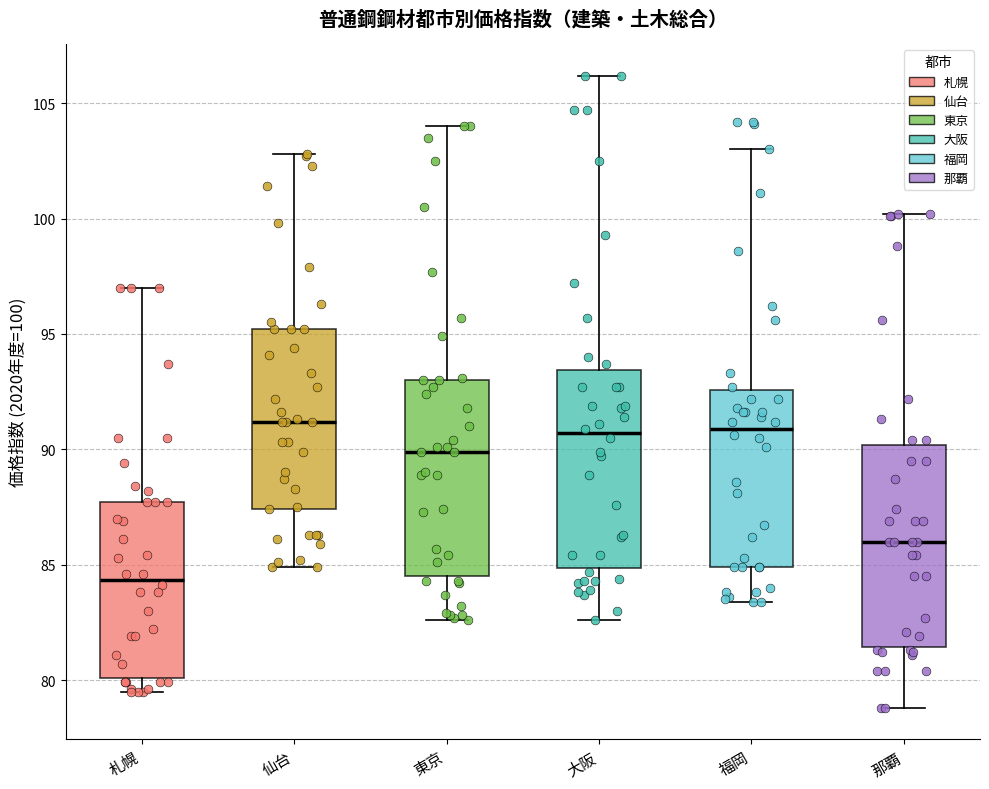

Reading left to right, read every box against the y-axis: the position of its median line, the range the box covers, and the ends of its whiskers. The values are not printed on the chart, so give them approximately, as read against the axis.

札幌: median 84.5, box 80.0 to 87.5, whiskers 79.5 to 97.0
仙台: median 91.0, box 87.5 to 95.0, whiskers 85.0 to 103.0
東京: median 90.0, box 84.5 to 93.0, whiskers 82.5 to 104.0
大阪: median 90.5, box 85.0 to 93.5, whiskers 82.5 to 106.0
福岡: median 91.0, box 85.0 to 92.5, whiskers 83.5 to 103.0
那覇: median 86.0, box 81.5 to 90.0, whiskers 79.0 to 100.0